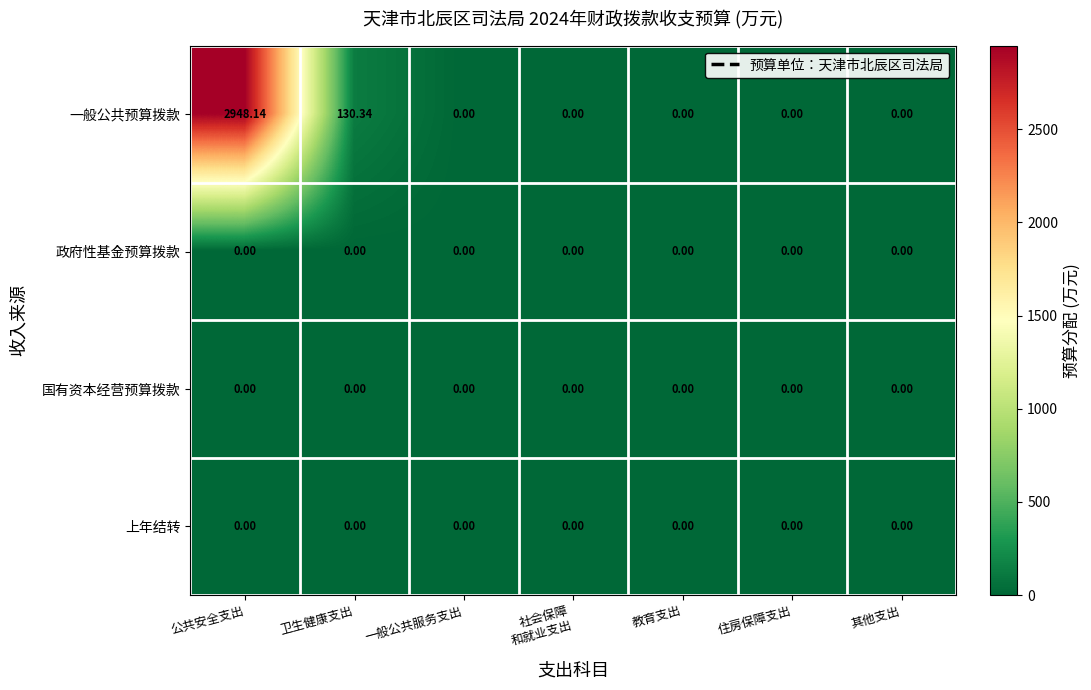

How many categories are shown in the chart?

7